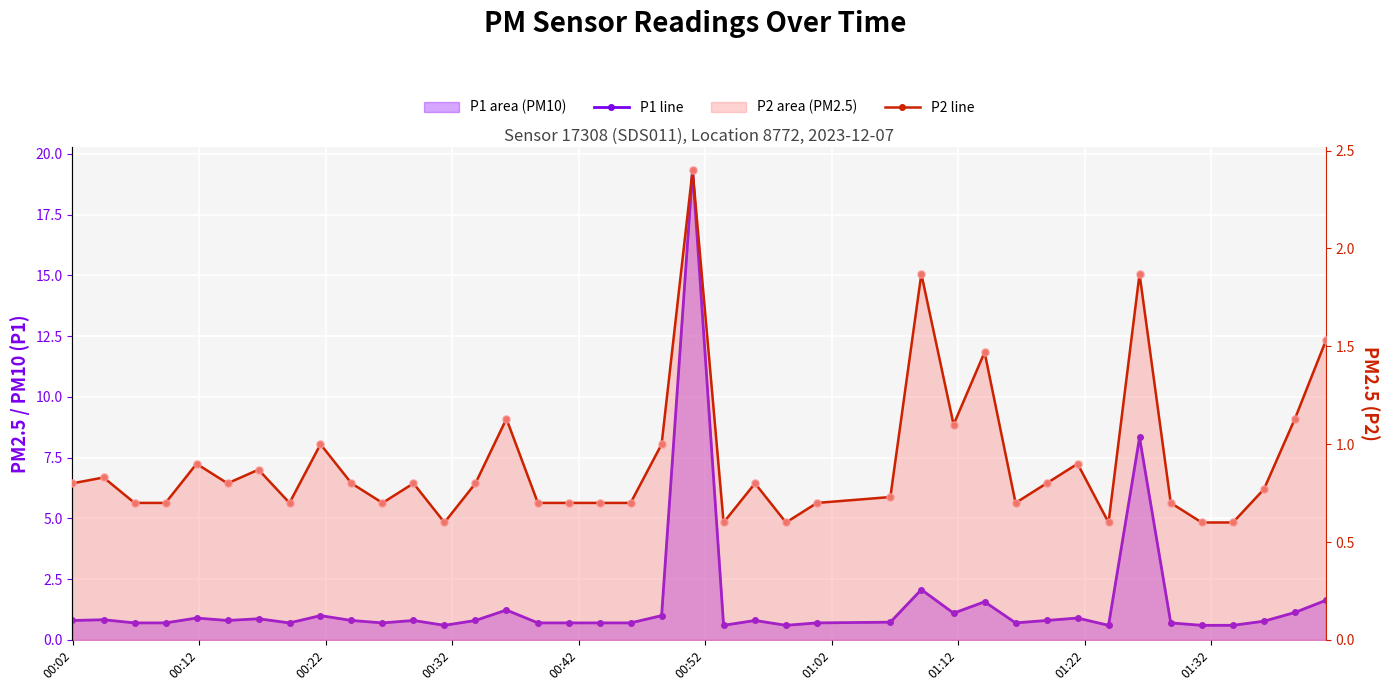

Which series contains the lowest Y value?

P1 line